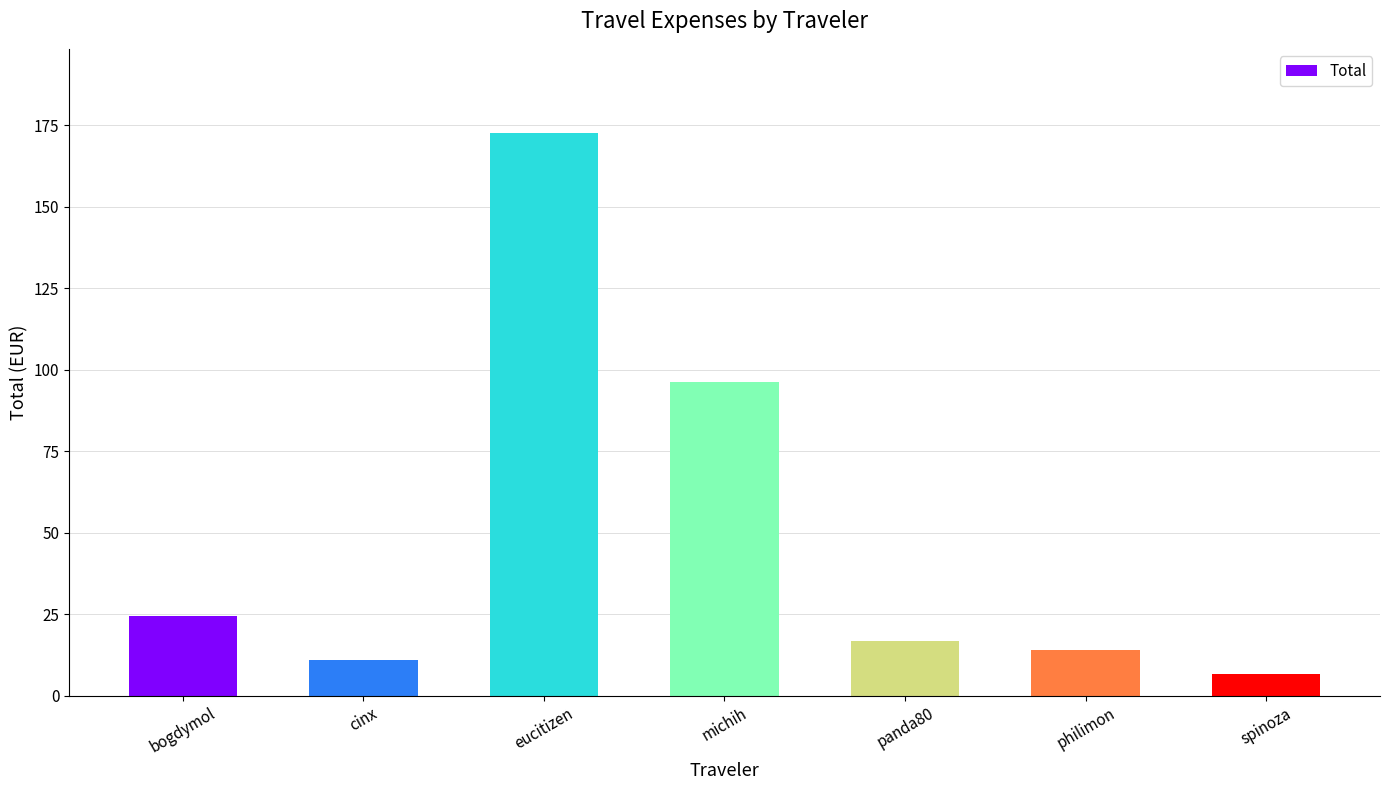

Which label corresponds to the smallest value in the chart?

spinoza